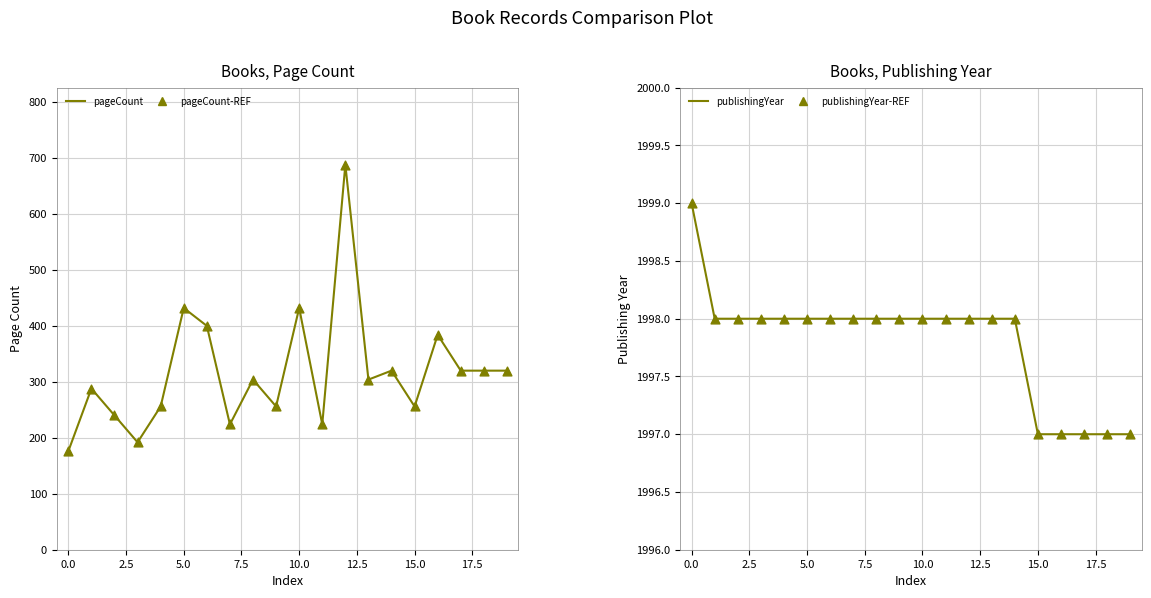

At how many categories does at least one series exceed 1527?

20